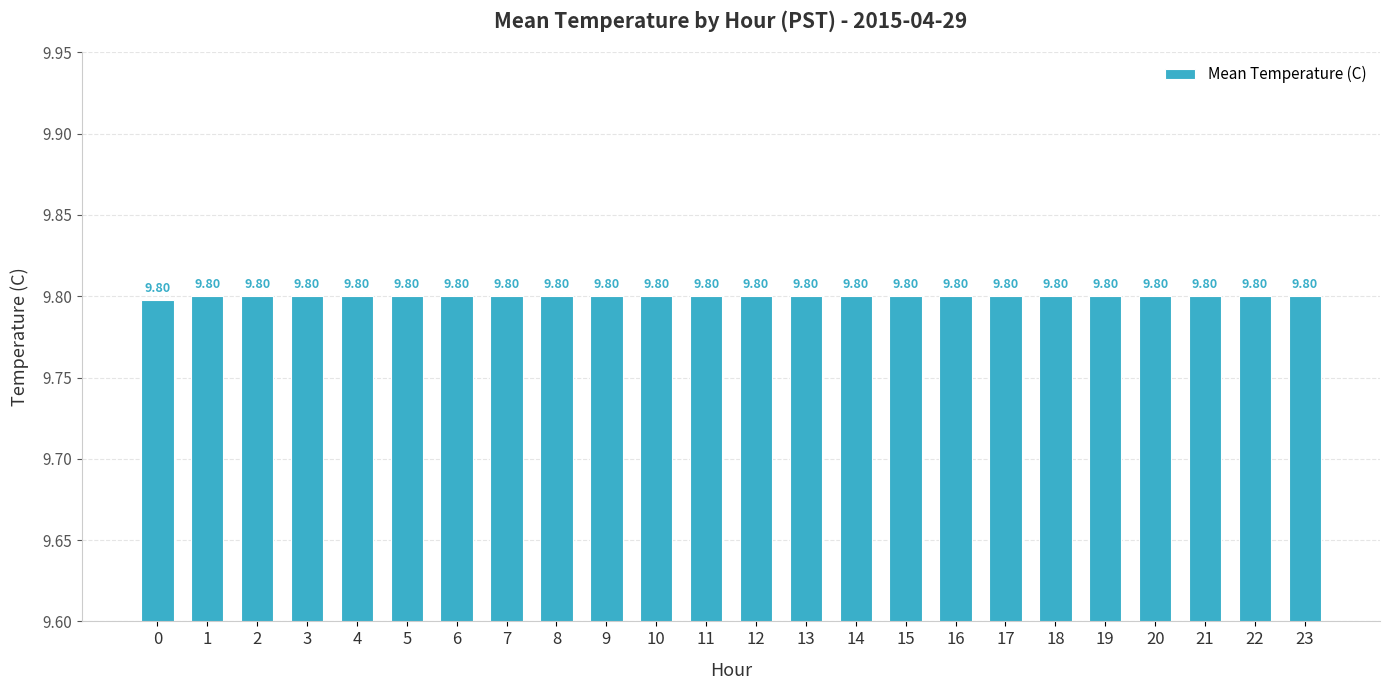

What is the value of the 23rd bar from the left?

9.8